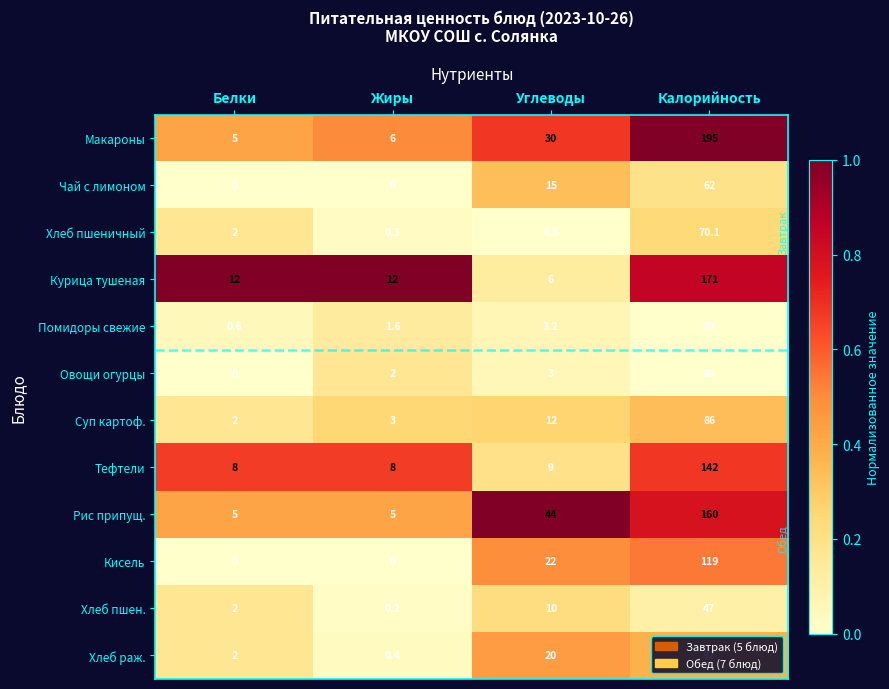

Is it true that Кисель equals 44.4 at Жиры?

False